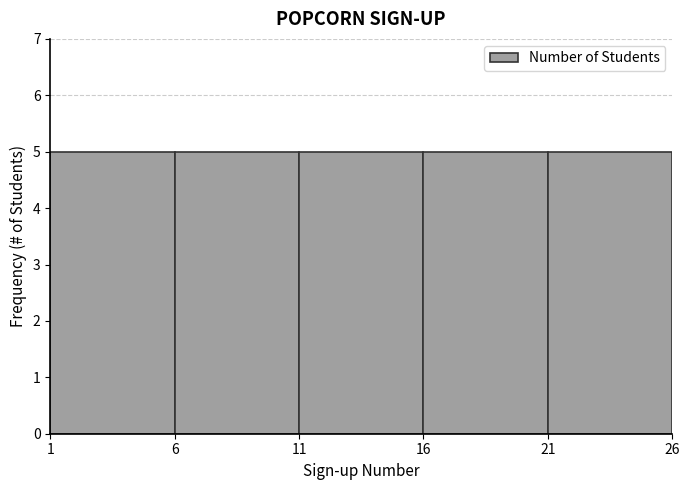

Reading left to right, list every bar in this chart as the range it spans on the x-axis followed by its height. The values are not printed on the chart, so give them approximately, as read against the axis.

1 to 6: 5
6 to 11: 5
11 to 16: 5
16 to 21: 5
21 to 26: 5